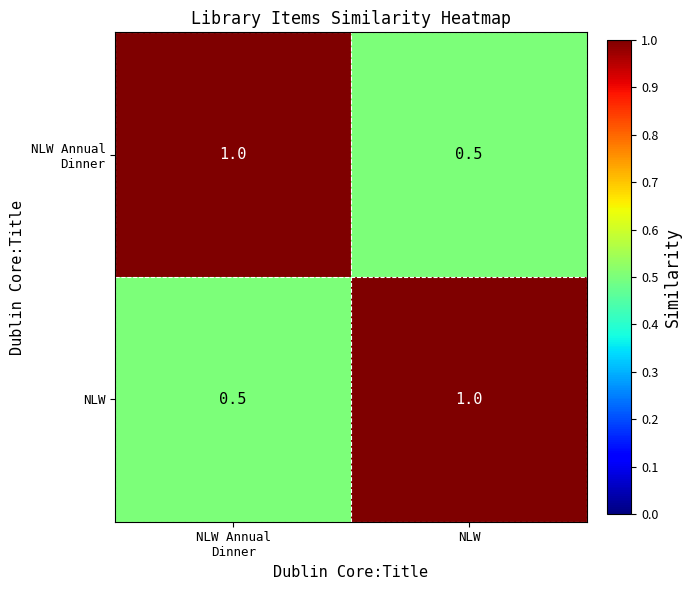

True or false: NLW has a value of 1.0 at NLW.

True